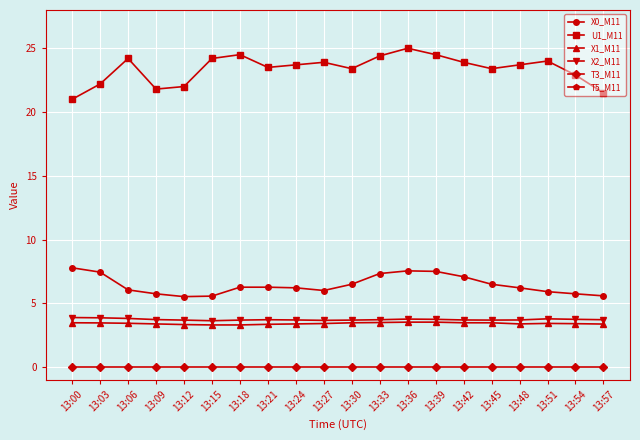

Which has a higher value, 13:18 or 13:09?

13:18